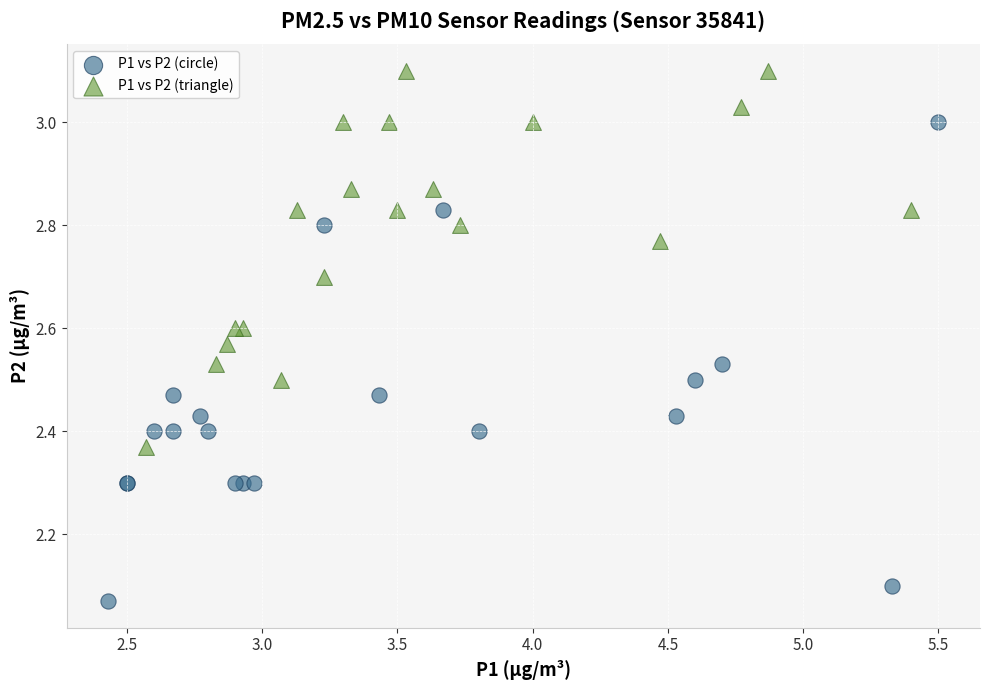

Which series contains the highest Y value?

P1 vs P2 (triangle)